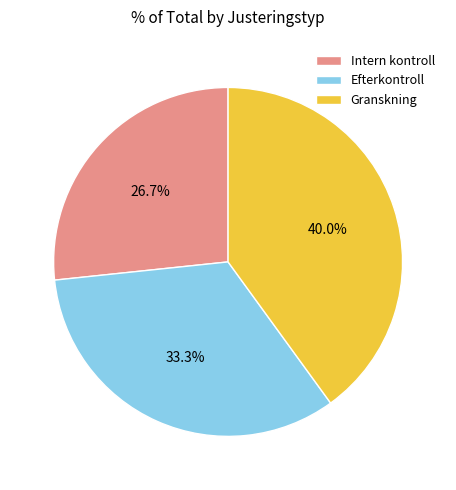

To the nearest percent, what portion does Granskning represent?

40%